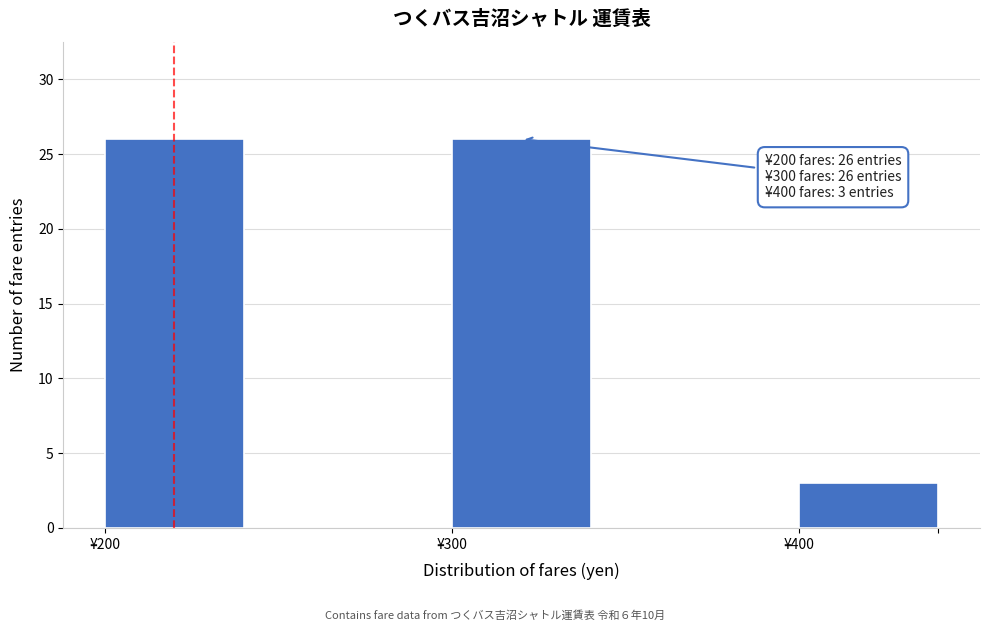

Reading left to right, transcribe all the data shown in this chart.

26	26	3